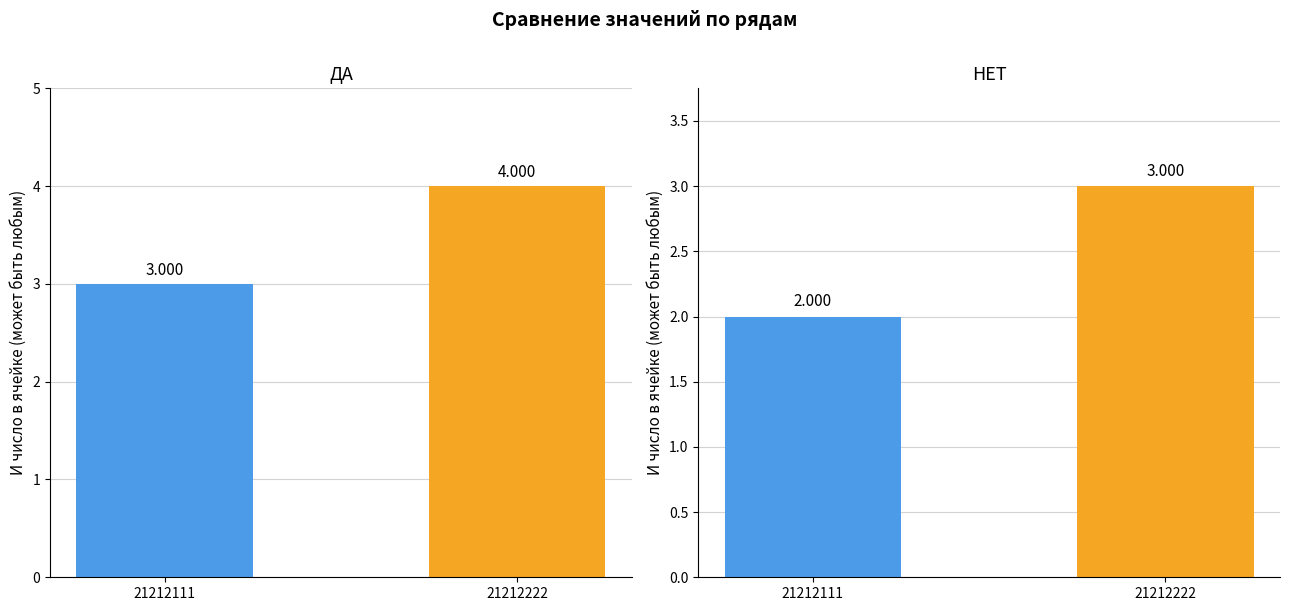

The value of НЕТ at 21212111 is 1. True or false?

False